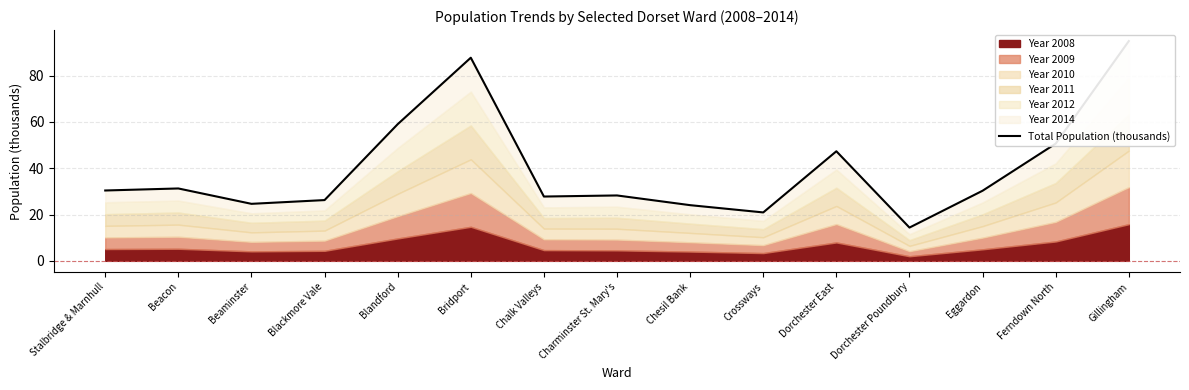

Reading left to right, extract all data points from this chart.

30.4	31.3	24.6	26.2	59.0	87.7	27.8	28.2	24.0	20.9	47.3	14.4	30.3	50.6	94.9